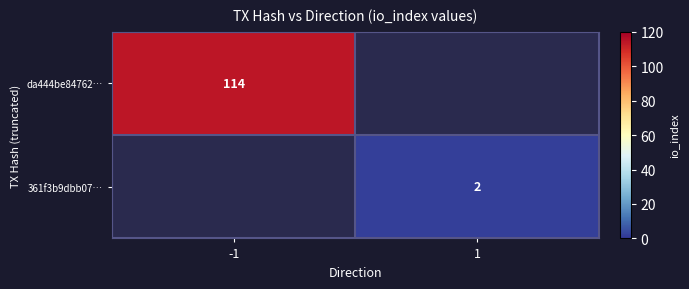

Is it true that da444be84762… equals 114 at -1?

True